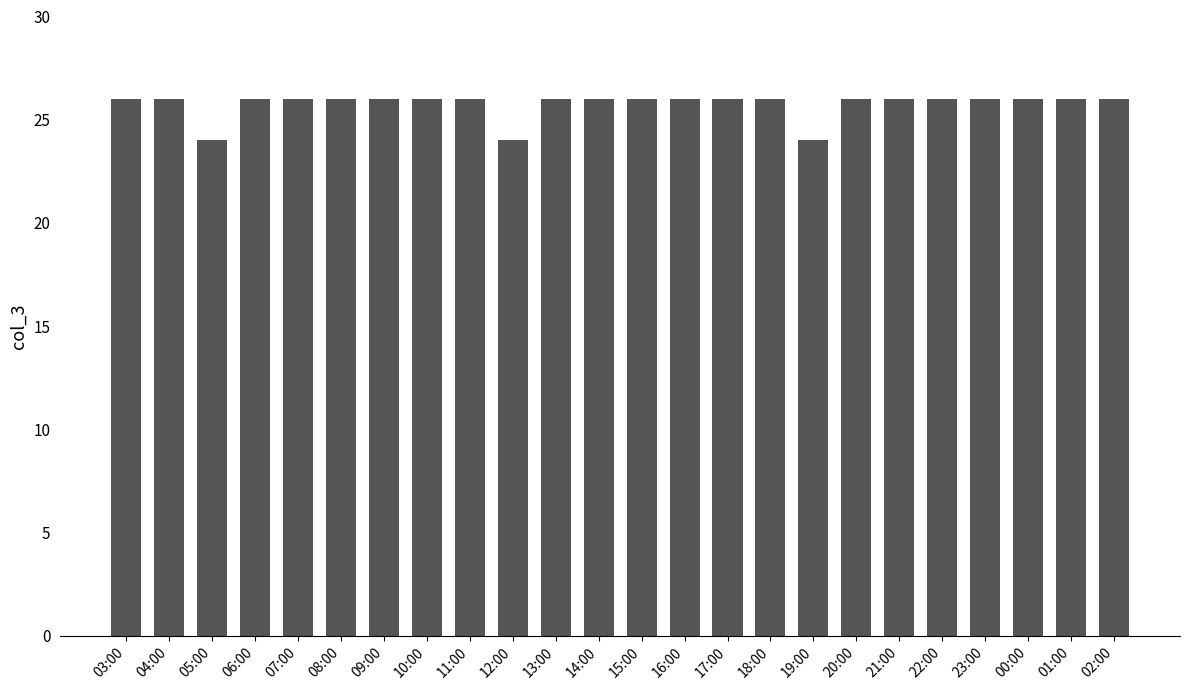

Read the value at 18:00.

26